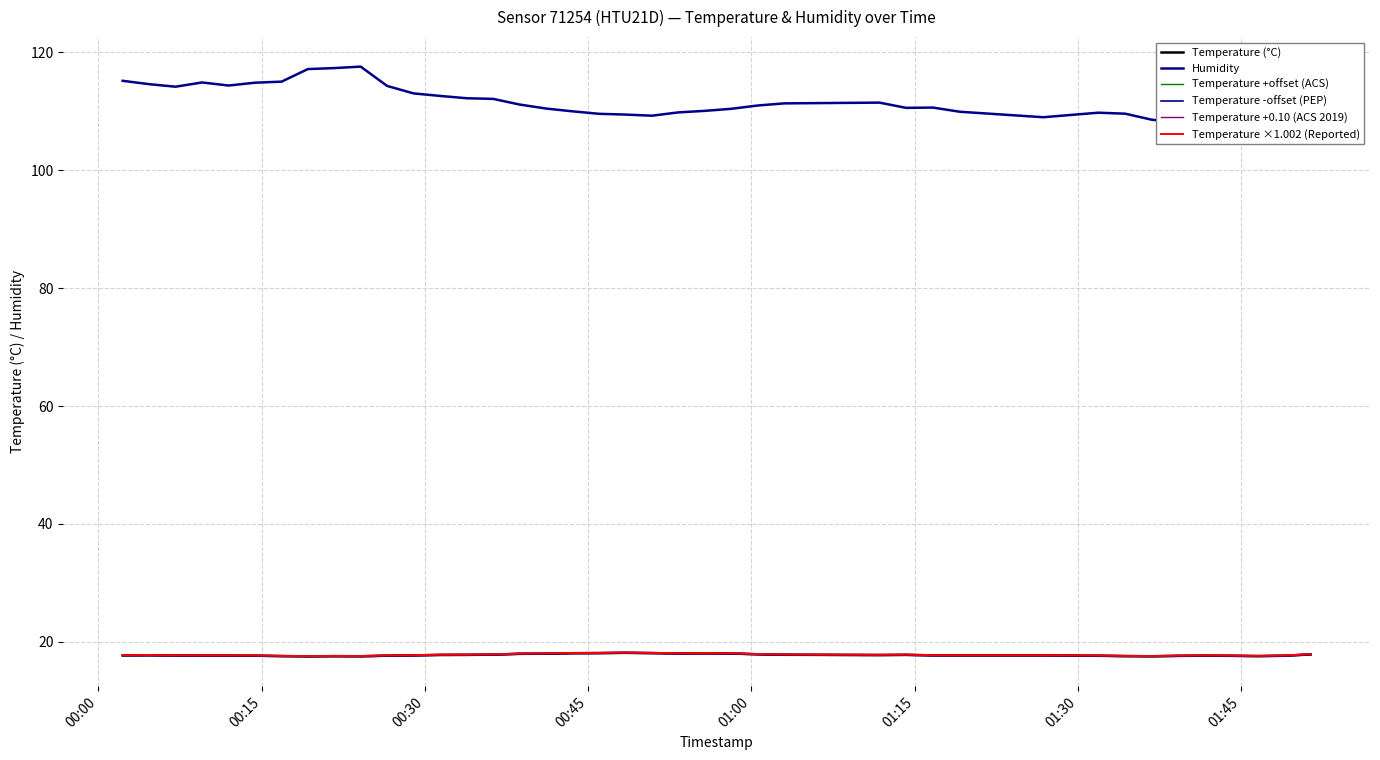

Is it true that Temperature ×1.002 (Reported) equals 10.1 at 00:00?

False